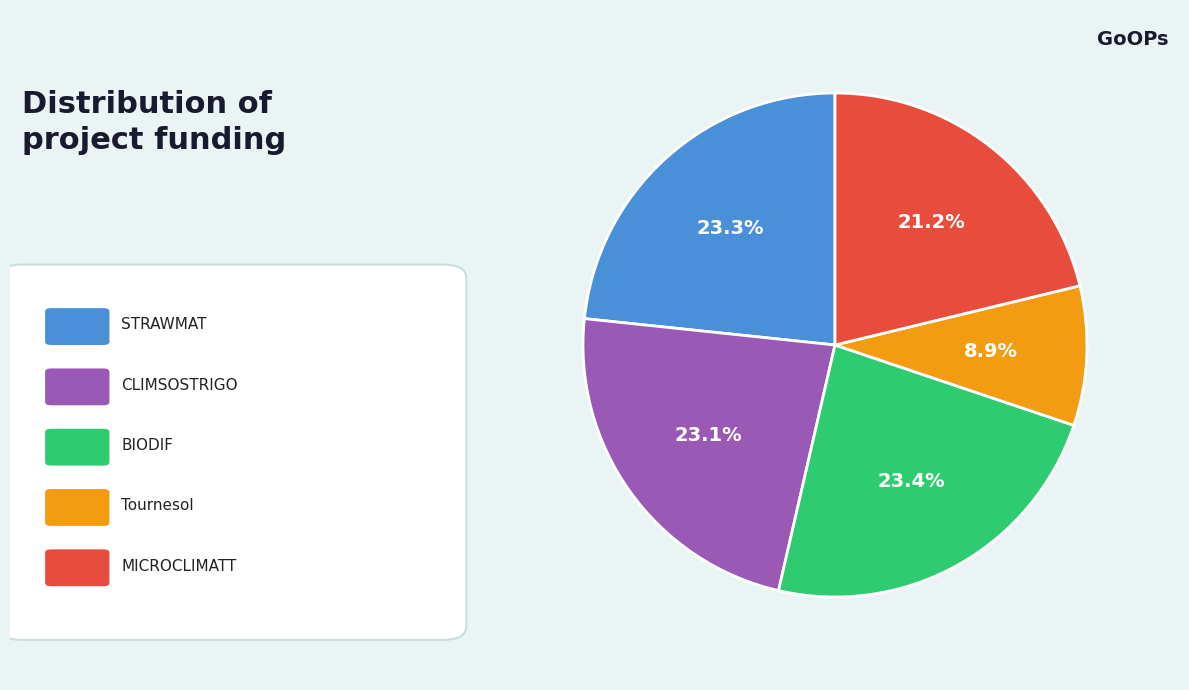

Is there a majority slice in this chart?

No